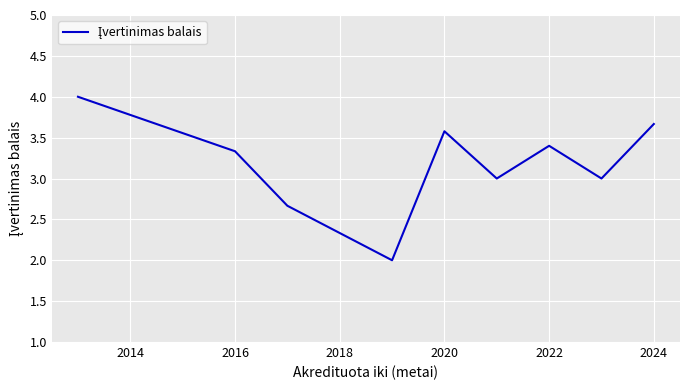

What is the difference between the maximum and minimum values?

2.0